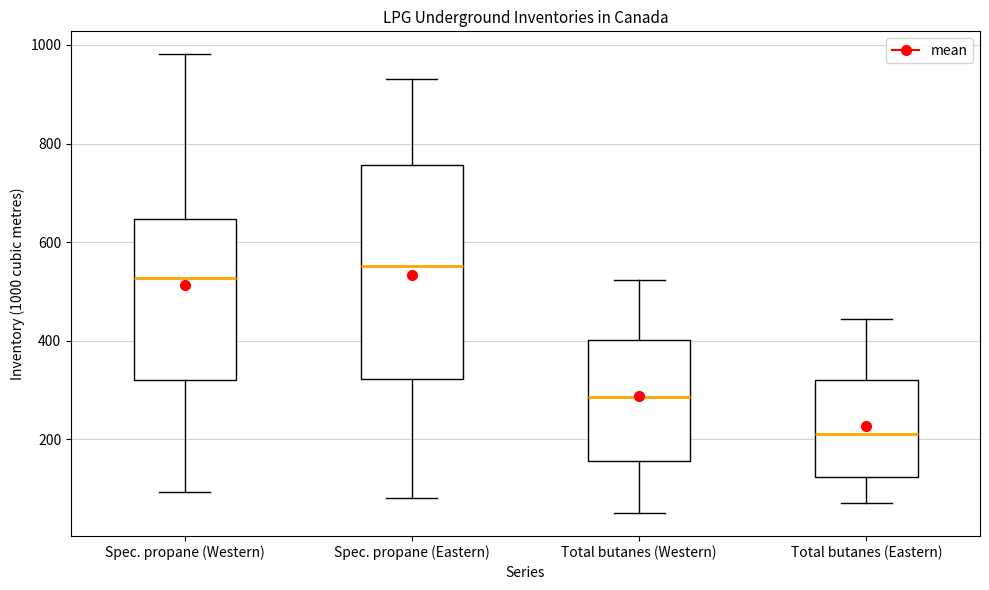

Reading left to right, transcribe this box plot: for each box, give where its median line is, the range the box spans, and where its two whiskers end, as read against the y-axis. The values are not printed on the chart, so give them approximately, as read against the axis.

Spec. propane (Western): median 520, box 320 to 640, whiskers 100 to 980
Spec. propane (Eastern): median 560, box 320 to 760, whiskers 80 to 940
Total butanes (Western): median 280, box 160 to 400, whiskers 60 to 520
Total butanes (Eastern): median 220, box 120 to 320, whiskers 80 to 440